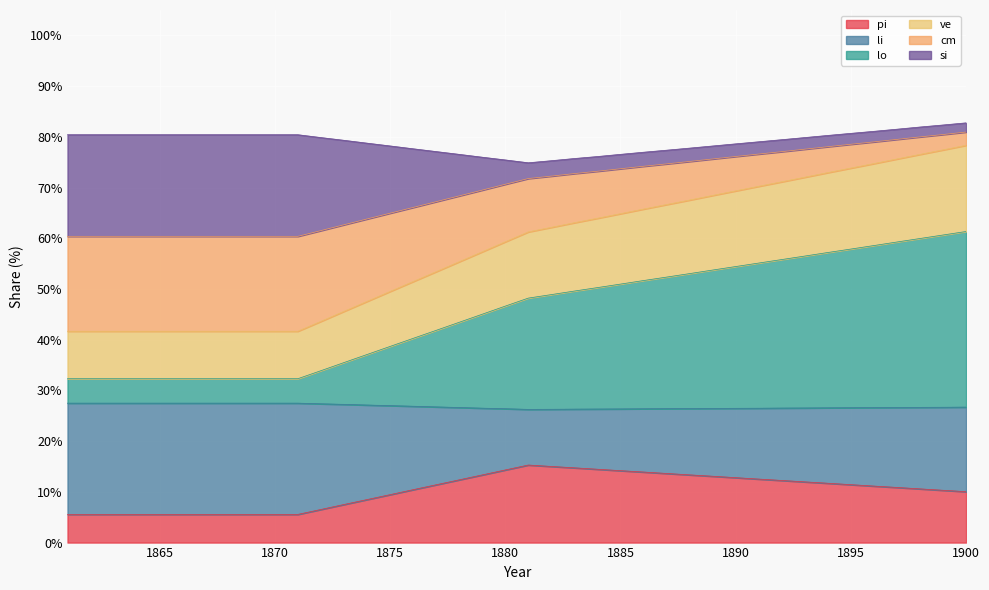

At which category is the sum across all series the highest?

1900